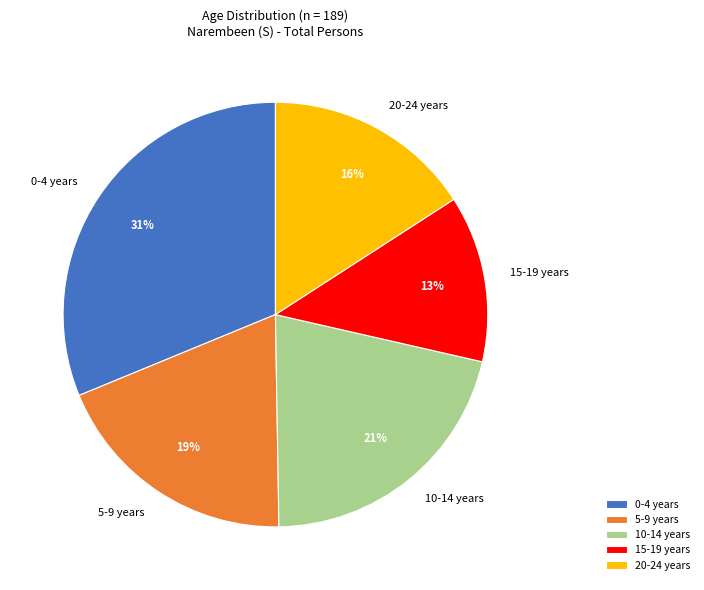

To the nearest percent, what percentage of the pie is 10-14 years?

21%